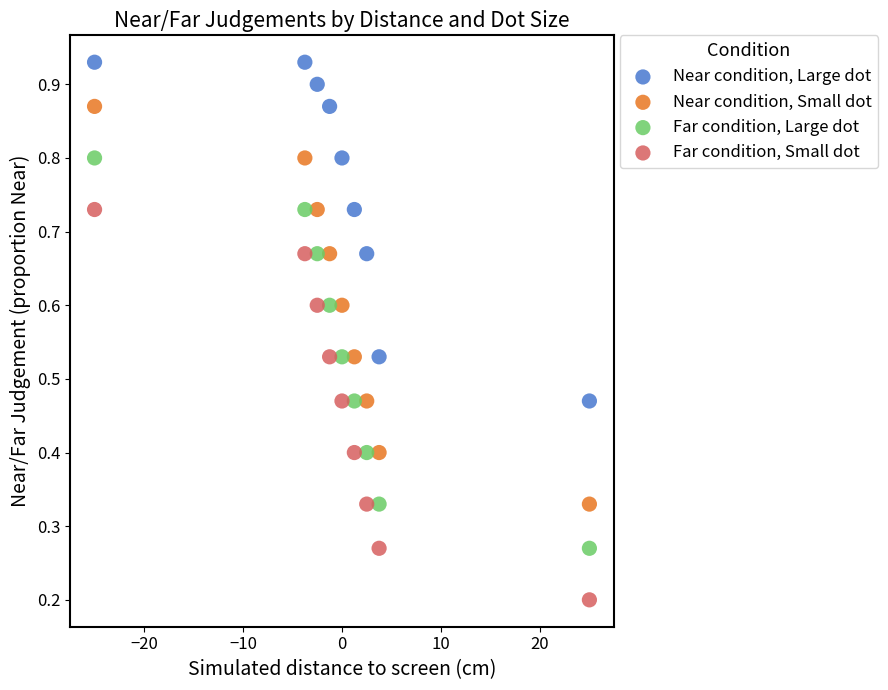

Across all data points, what is the range of X values (max minus min)?

50.0